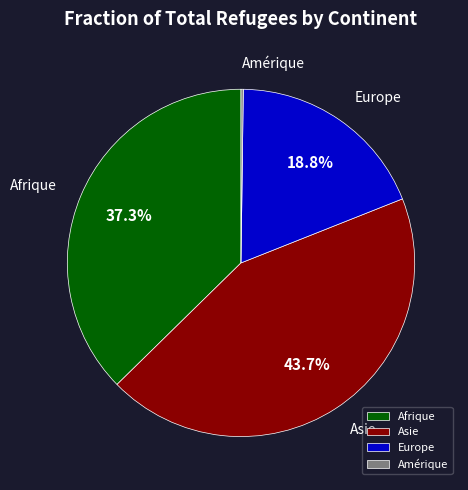

Does Afrique represent more than half of the total?

No